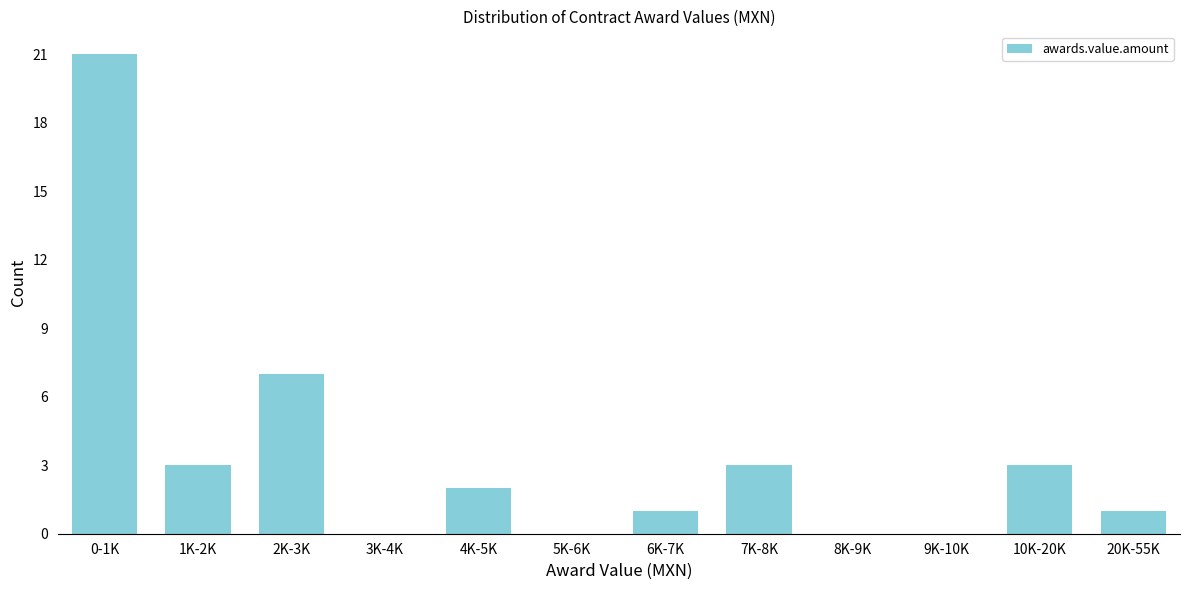

Reading left to right, what are all the values shown in this chart?

0-1K=21	1K-2K=3	2K-3K=7	3K-4K=0	4K-5K=2	5K-6K=0	6K-7K=1	7K-8K=3	8K-9K=0	9K-10K=0	10K-20K=3	20K-55K=1